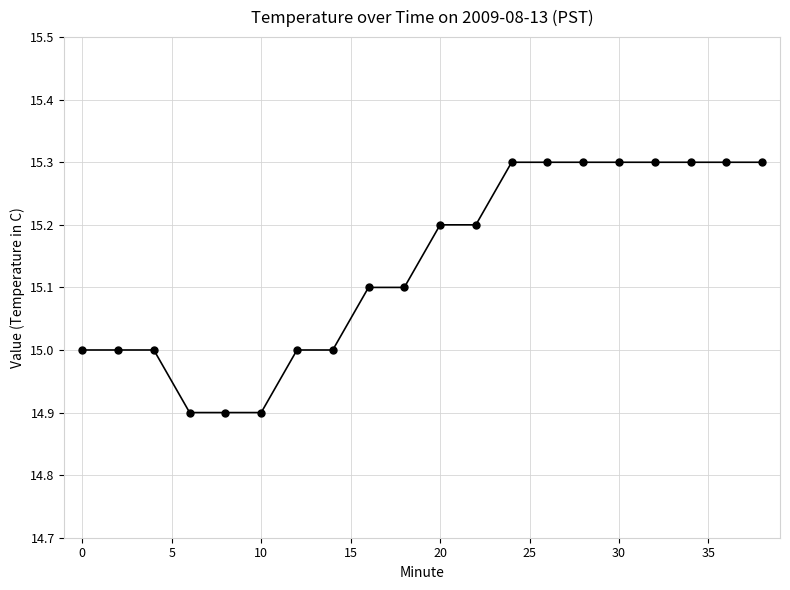

What is the value of the 2nd point from the left?

15.0